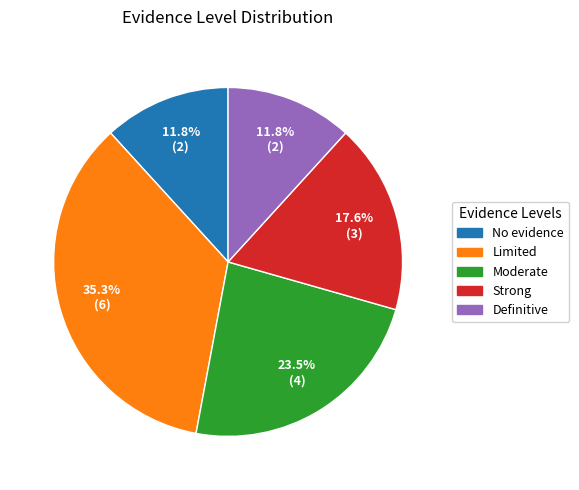

What is the largest slice in the pie chart?

Limited